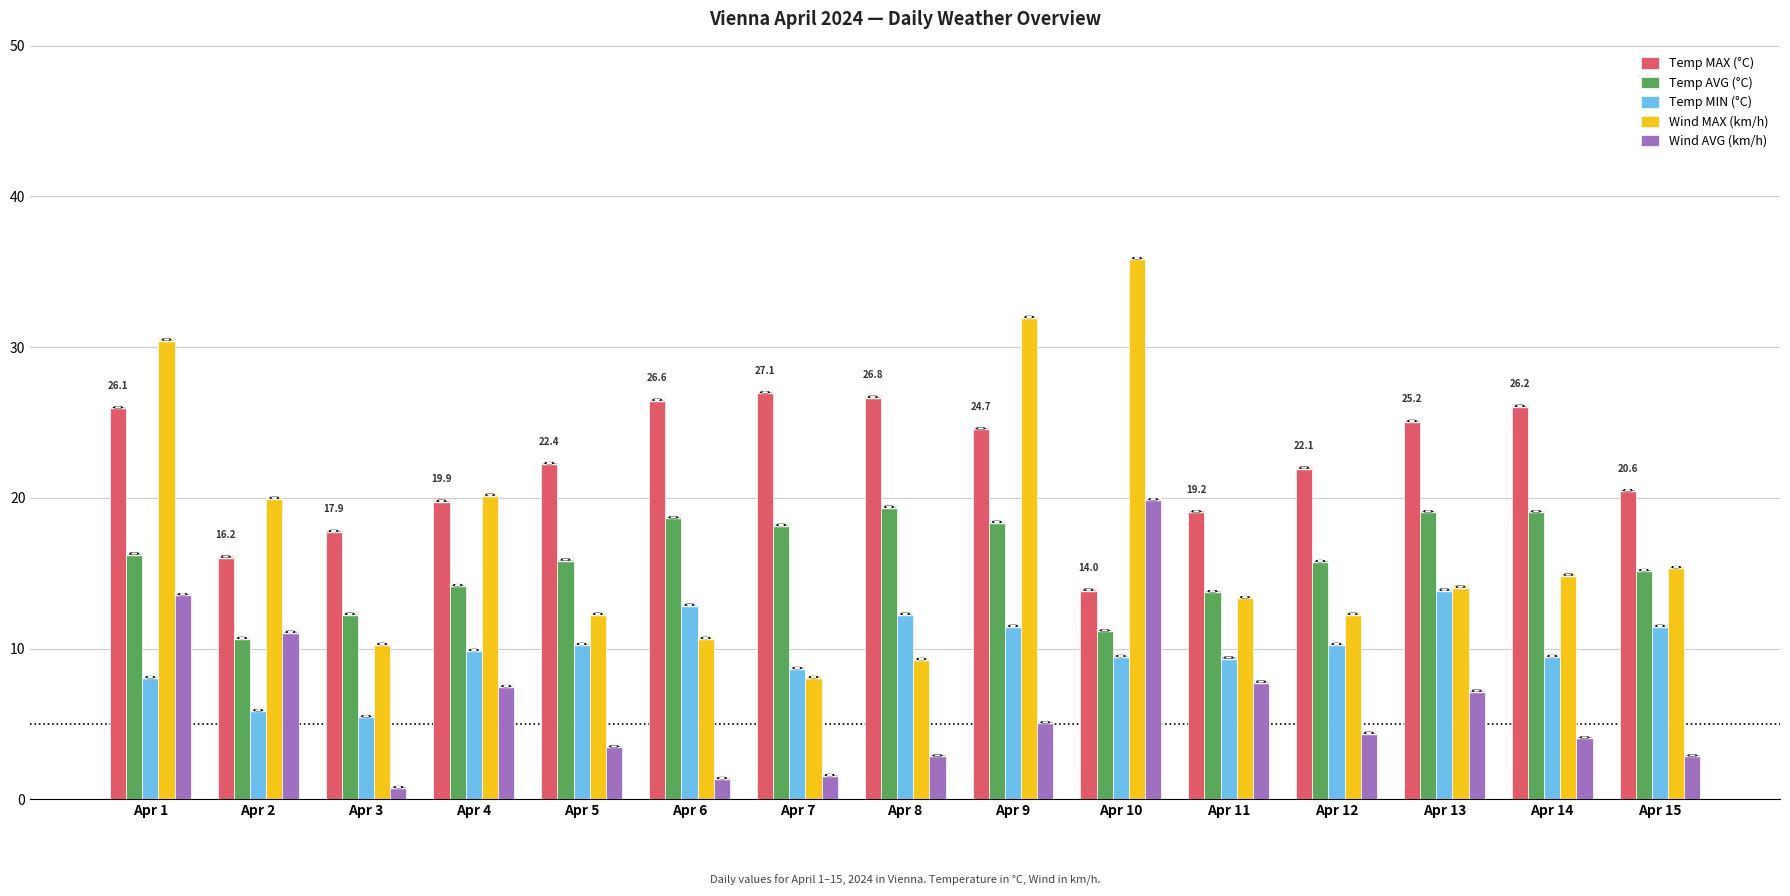

The value of Wind AVG (km/h) at Apr 13 is 7.3. True or false?

True